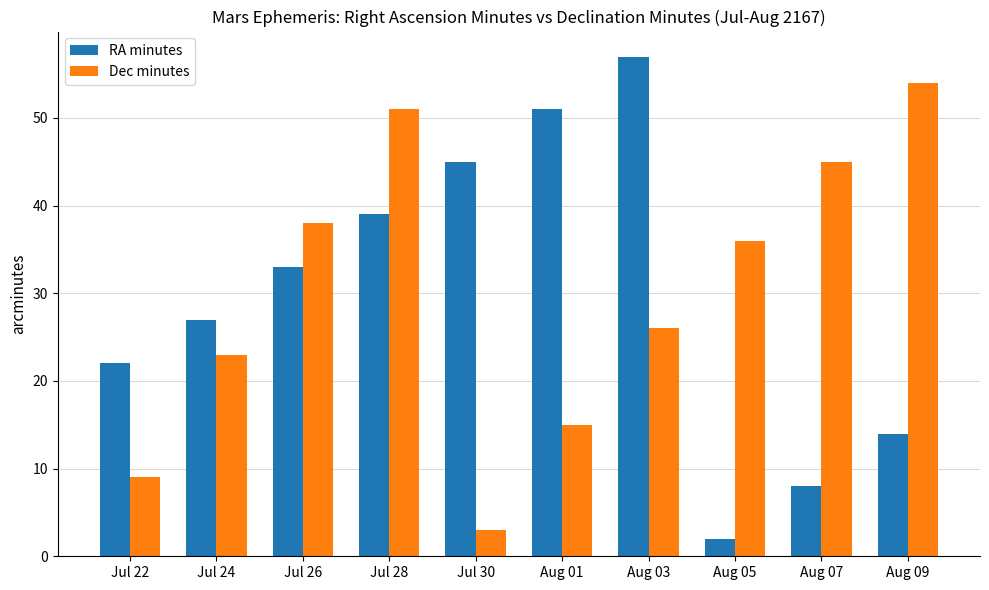

Which series has the largest range (max minus min)?

RA minutes